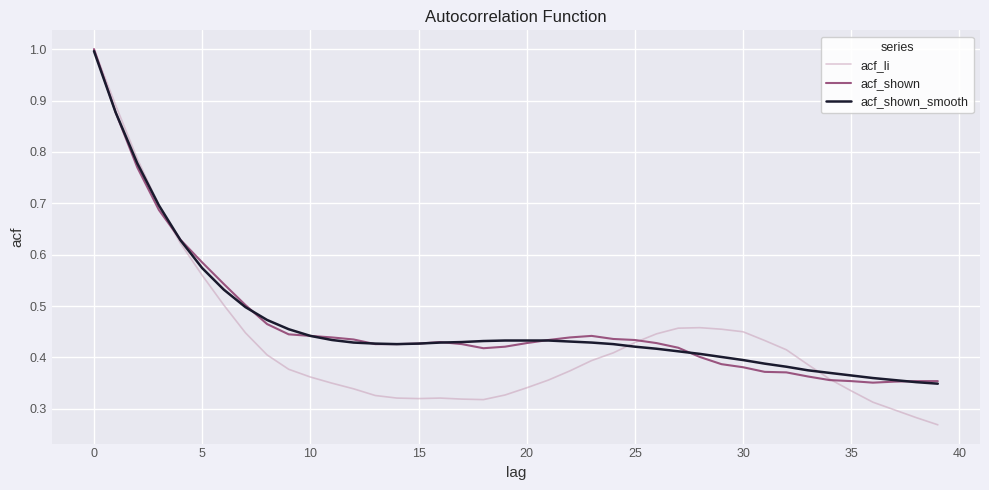

At how many categories does at least one series exceed 0?

40